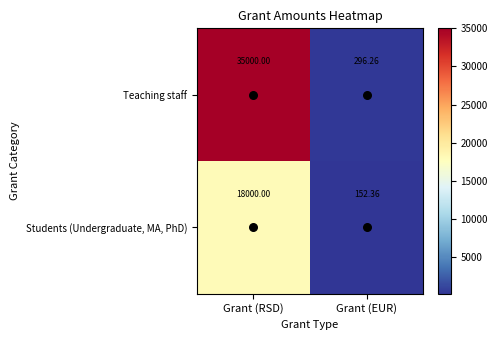

What is the minimum value shown in the chart?

152.4